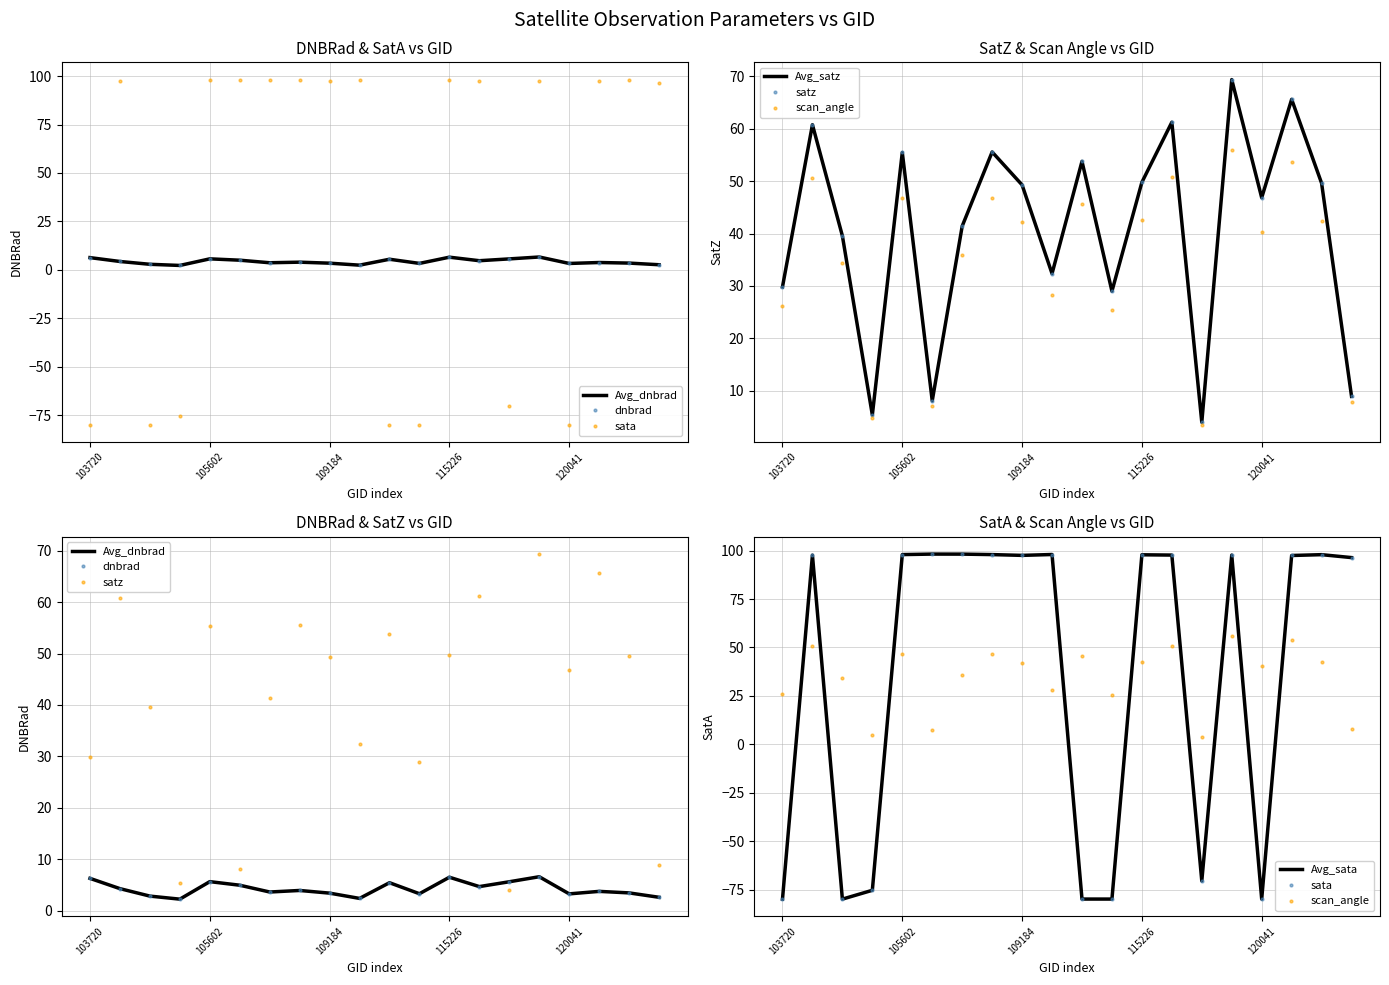

How many distinct data groups are displayed?

4